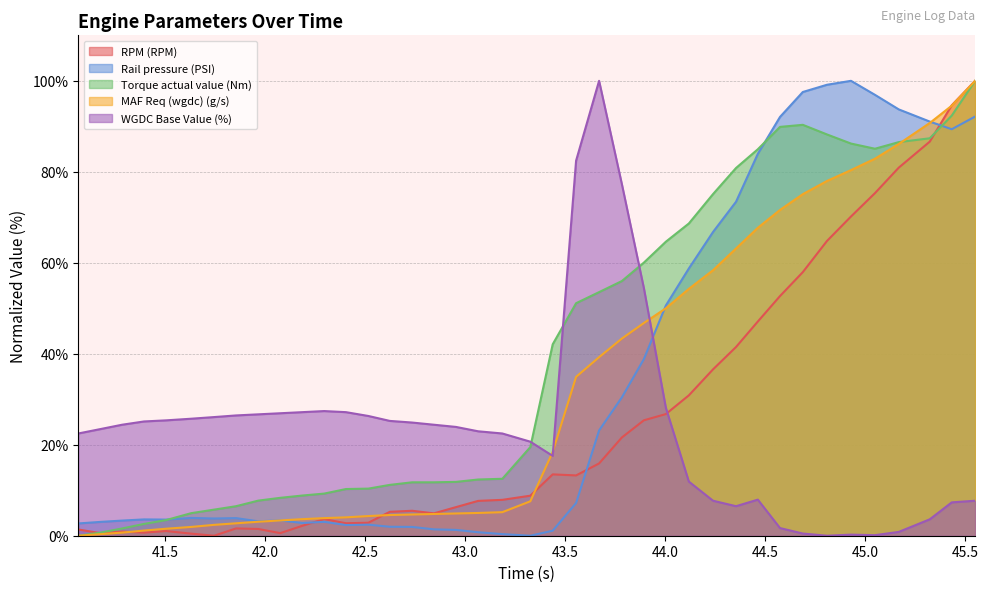

Which series has the largest total across all categories?

Torque actual value (Nm)